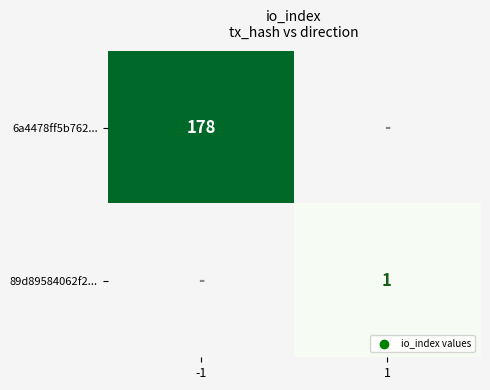

At how many categories does at least one series exceed 136?

1